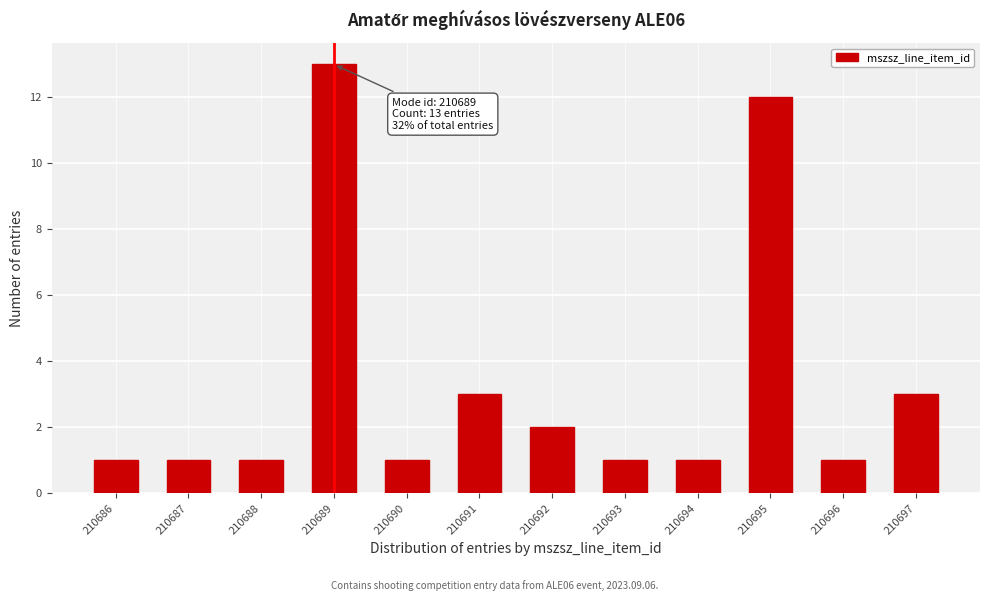

Reading left to right, list all the values displayed in this chart.

1	1	1	13	1	3	2	1	1	12	1	3